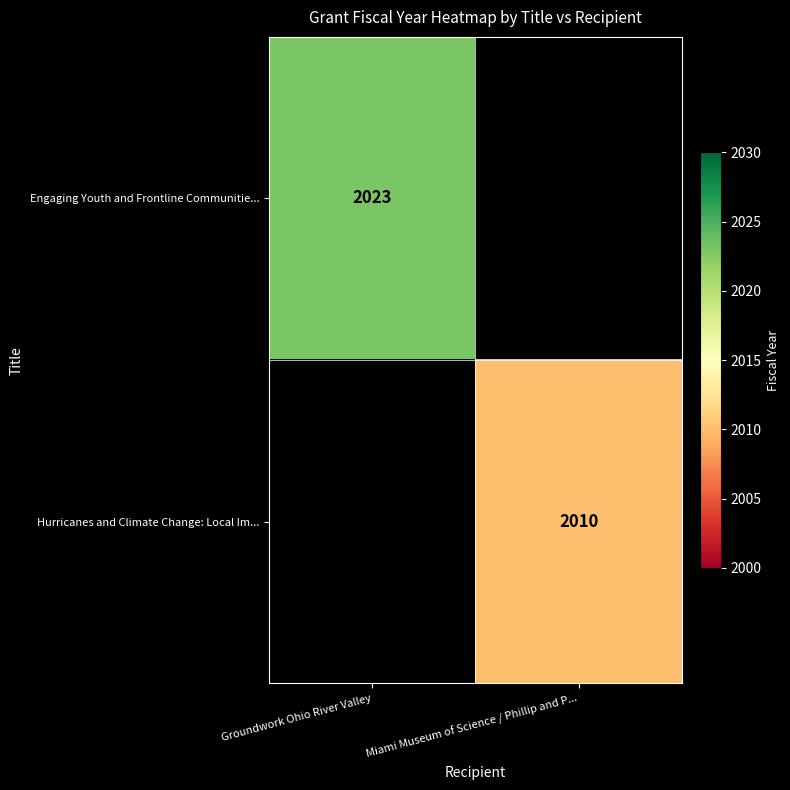

At how many categories does at least one series exceed 2022?

1